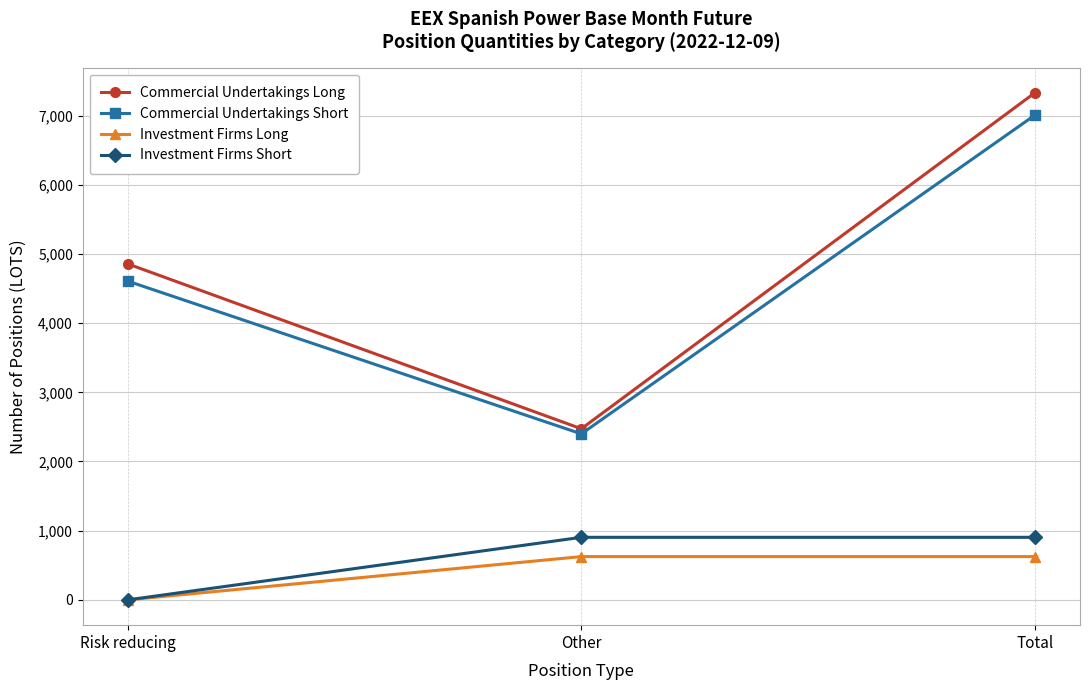

True or false: Commercial Undertakings Short has a value of 2399.0 at Other.

True